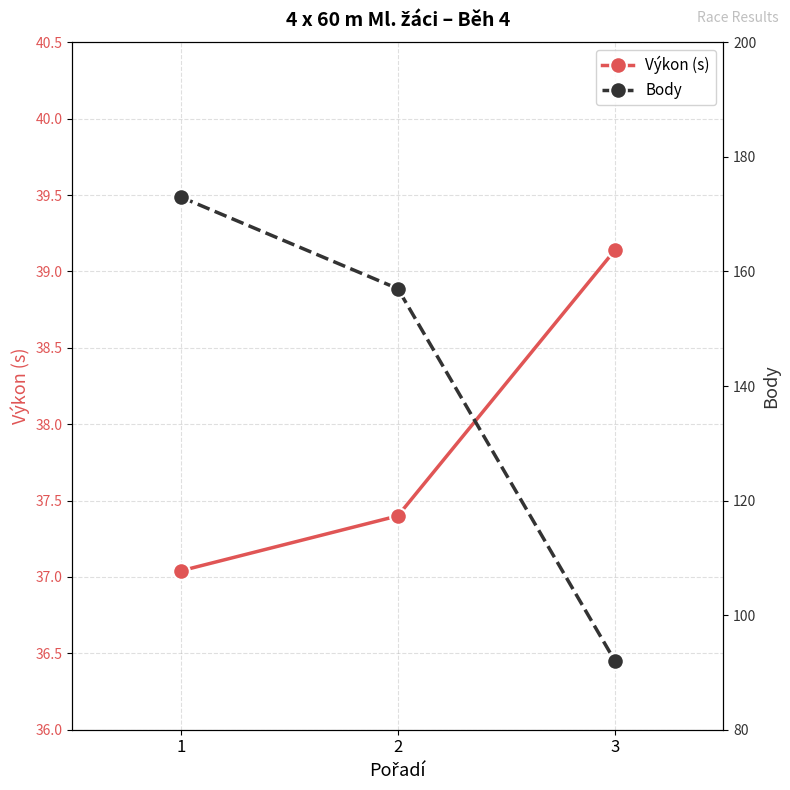

What are all the series names shown in the legend?

Výkon (s), Body